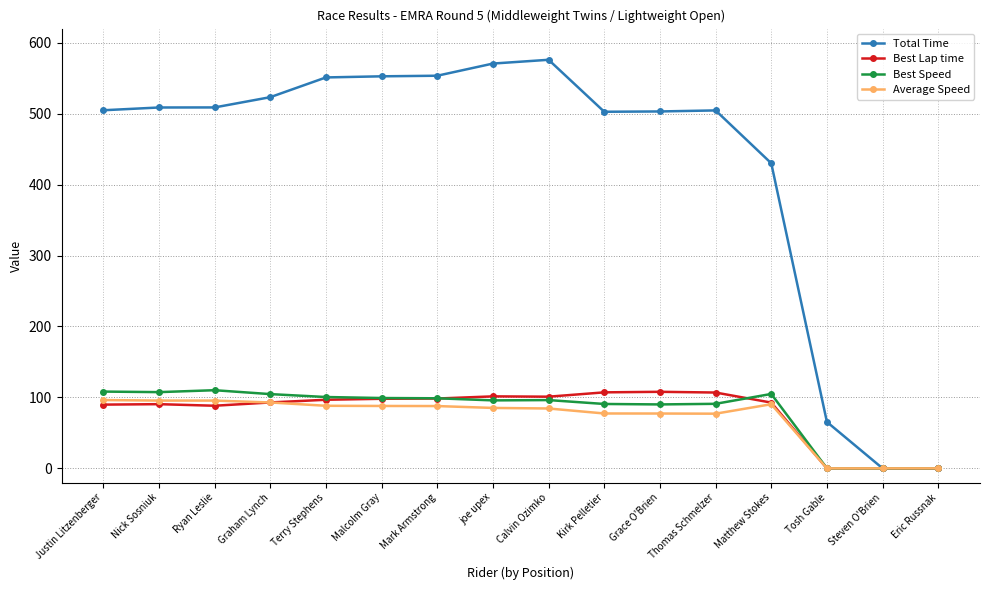

The value of Total Time at Thomas Schmelzer is 211.6. True or false?

False